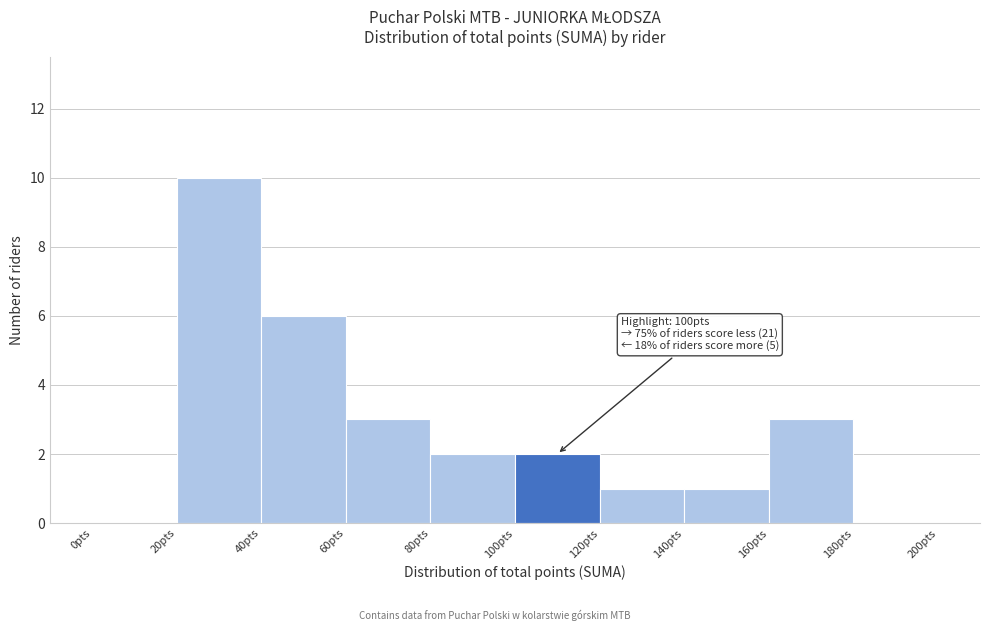

Over which range of the x-axis is the bar tallest?

20 to 40